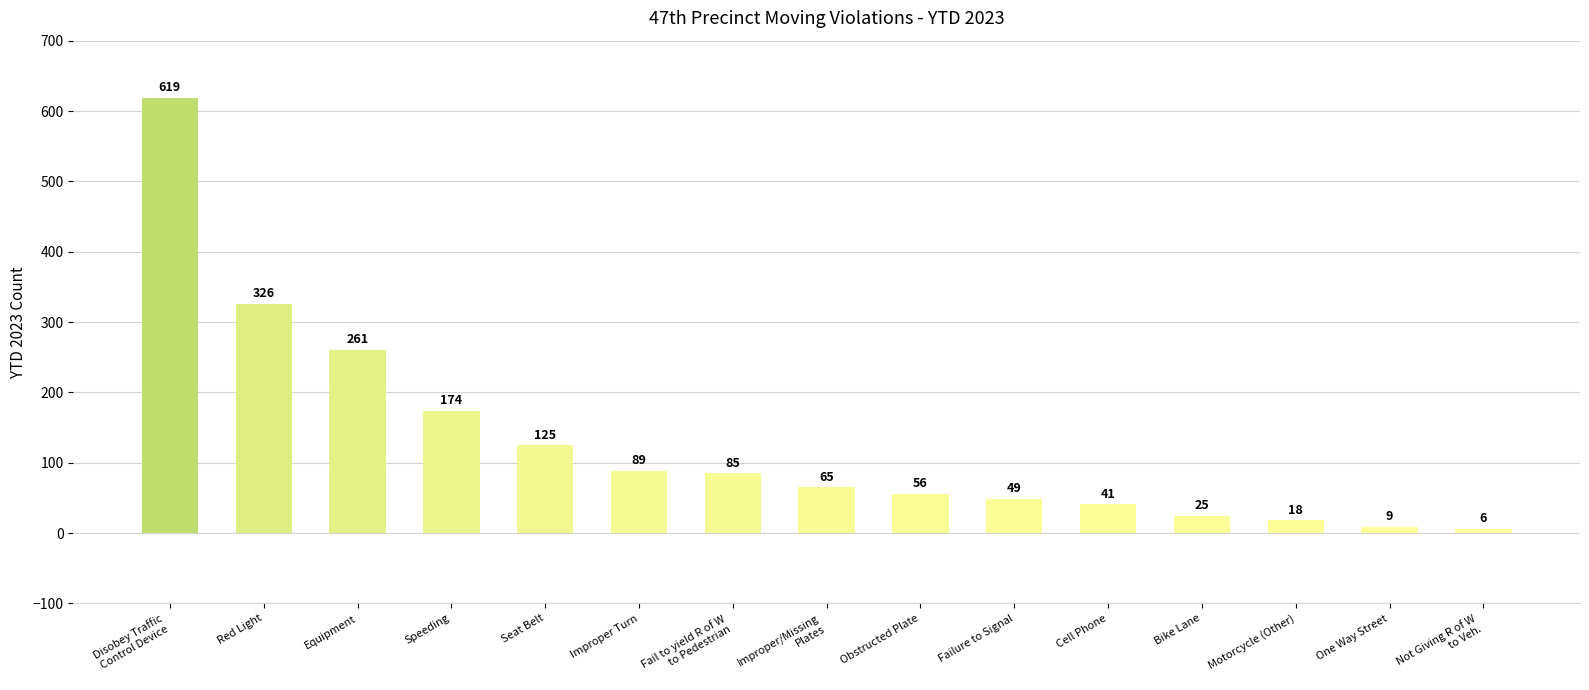

What is the sum of the values at Disobey Traffic
Control Device and Seat Belt?

744